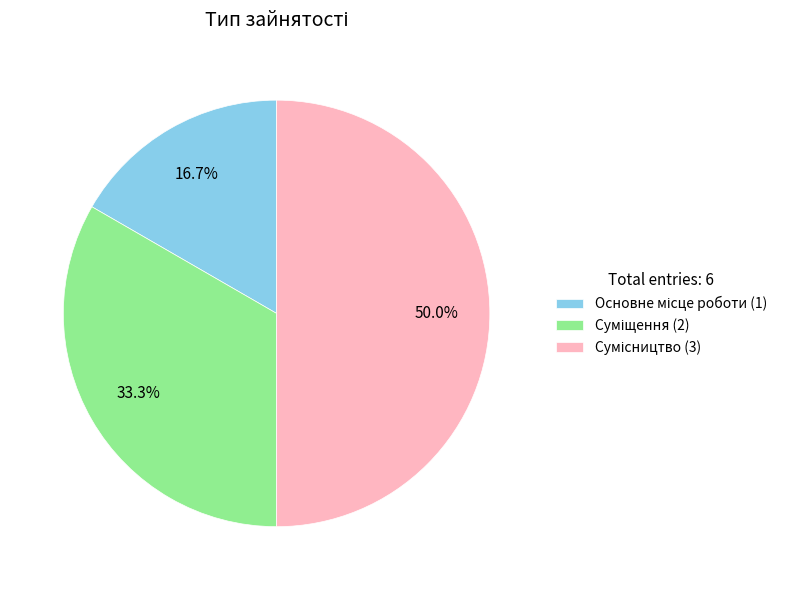

To the nearest percent, what is the difference between the largest and smallest slice percentages?

33%